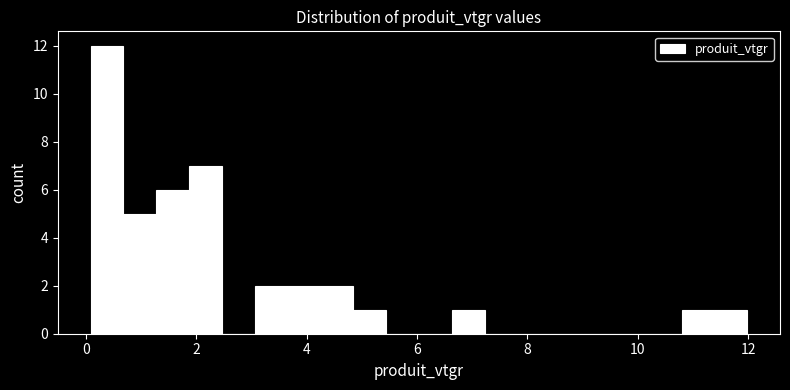

Around what value on the x-axis is the tallest bar? Give the approximate position of its centre, as read against the axis.

0.4